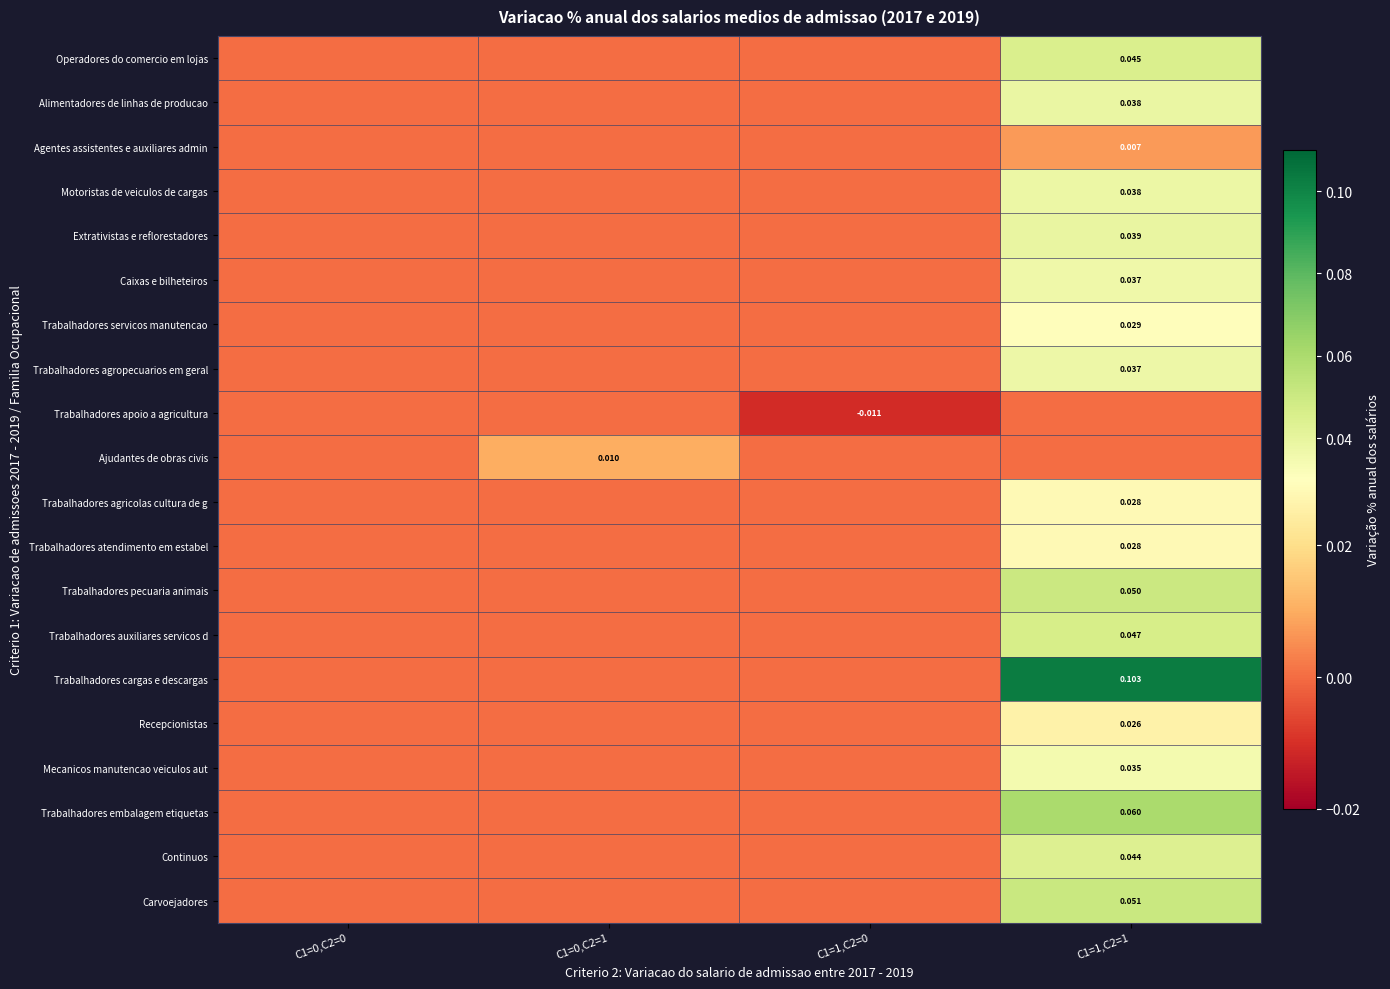

Is the value of Trabalhadores pecuaria animais at C1=1,C2=1 greater than the value of Trabalhadores agropecuarios em geral at C1=1,C2=1?

Yes